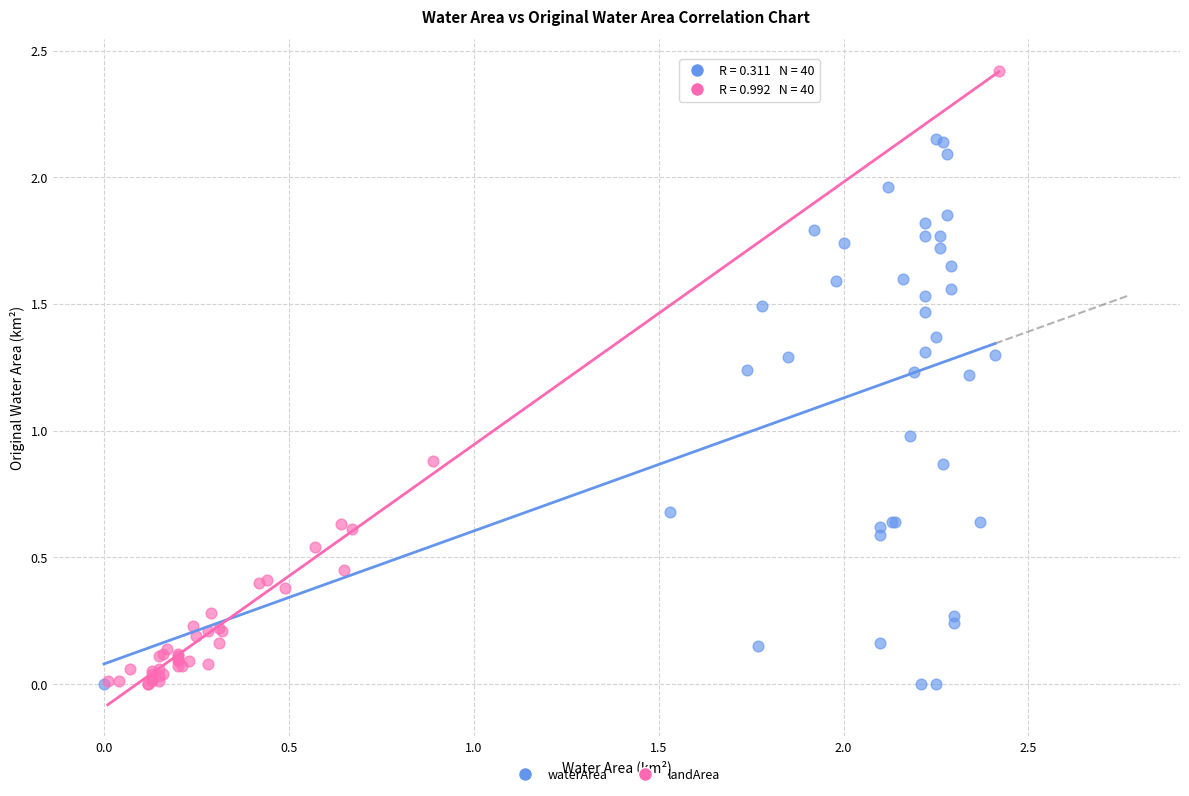

Which series contains the highest Y value?

landArea